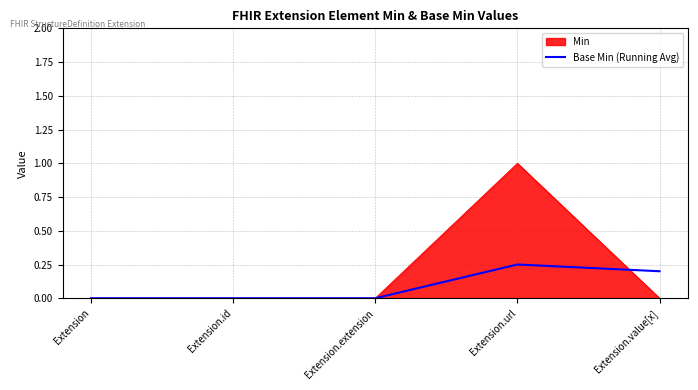

What is the approximate value of Min at Extension.url?

1.0